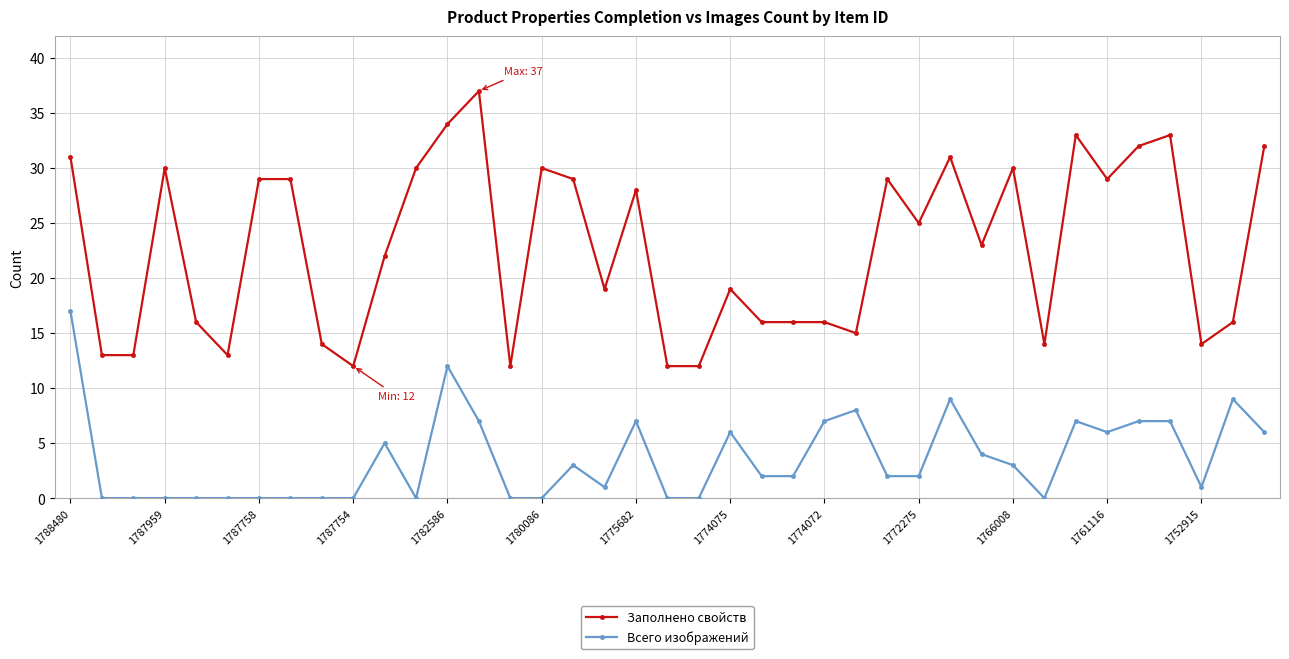

What is the sum of all Заполнено свойств values?

888